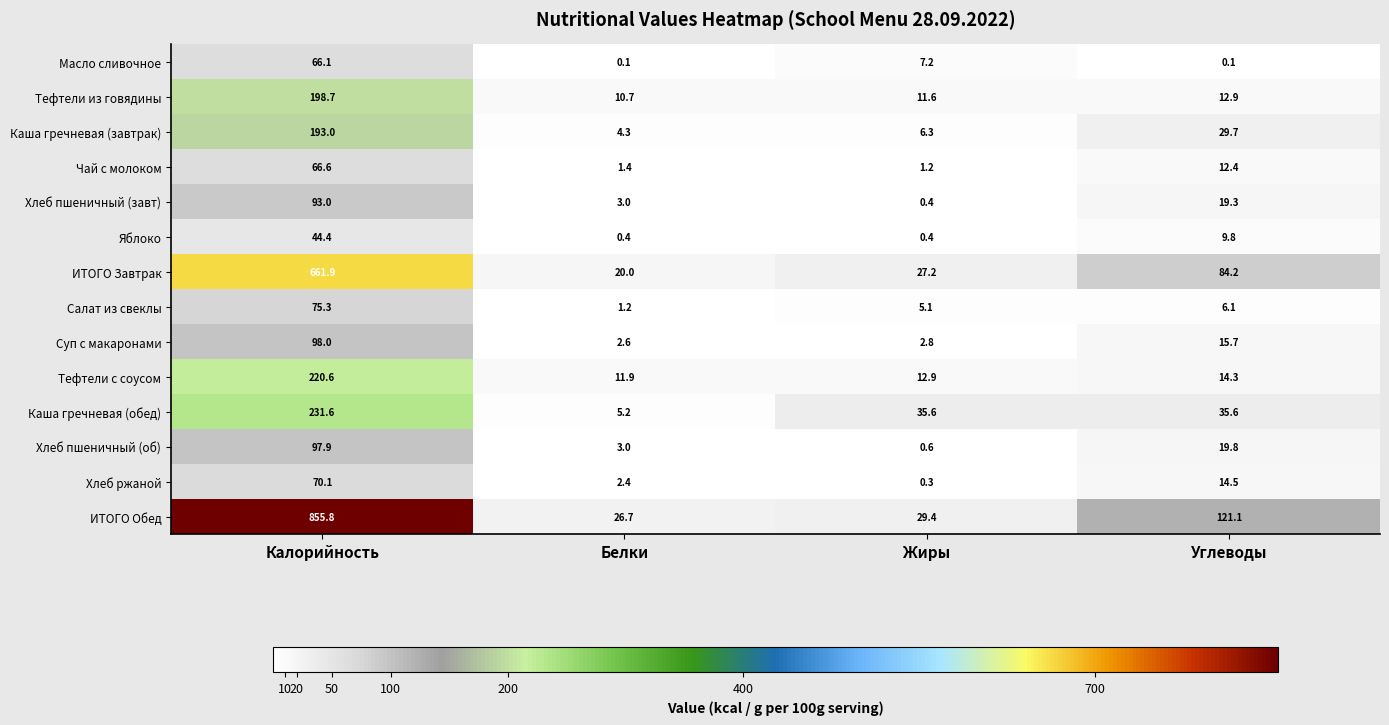

What is the sum of the Салат из свеклы values at Белки and Жиры?

6.3